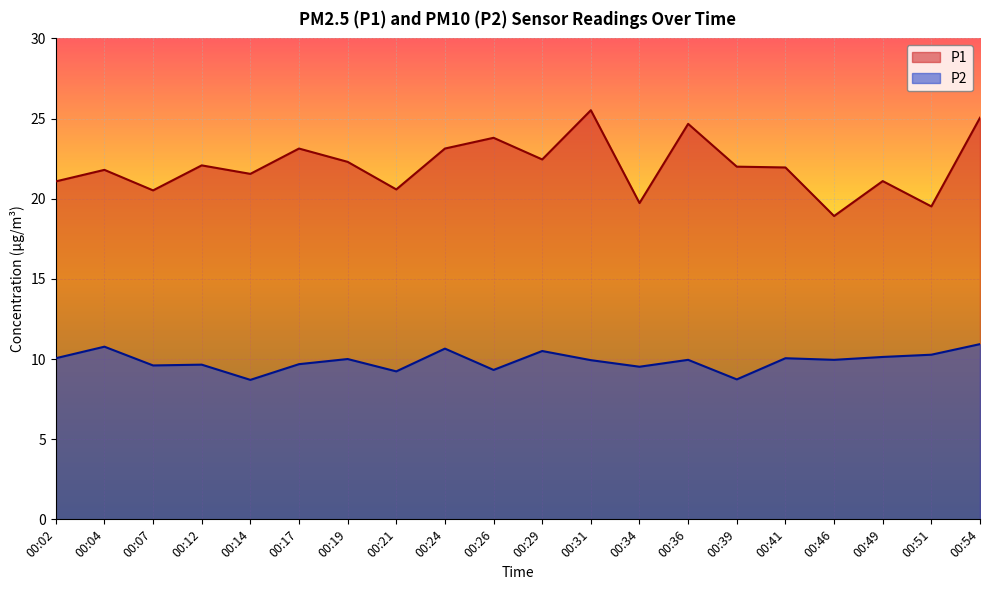

List the series in order of their peak value, highest first.

P1, P2